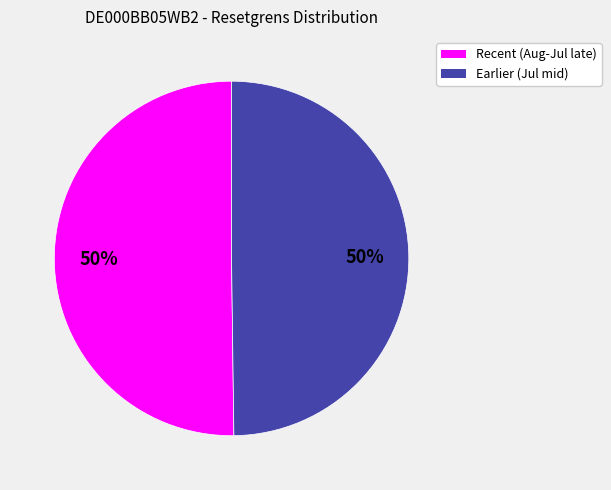

To the nearest percent, what is the average slice percentage?

50%